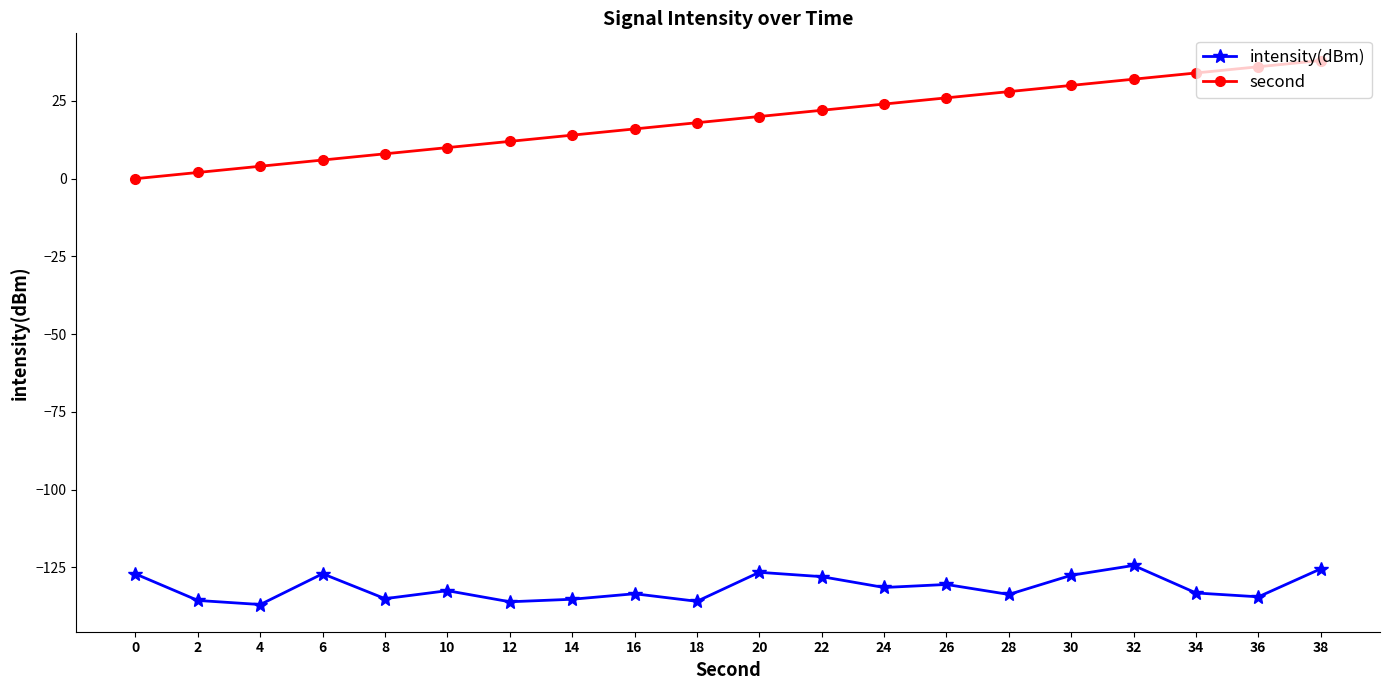

At which category does intensity(dBm) reach its first local peak?

6